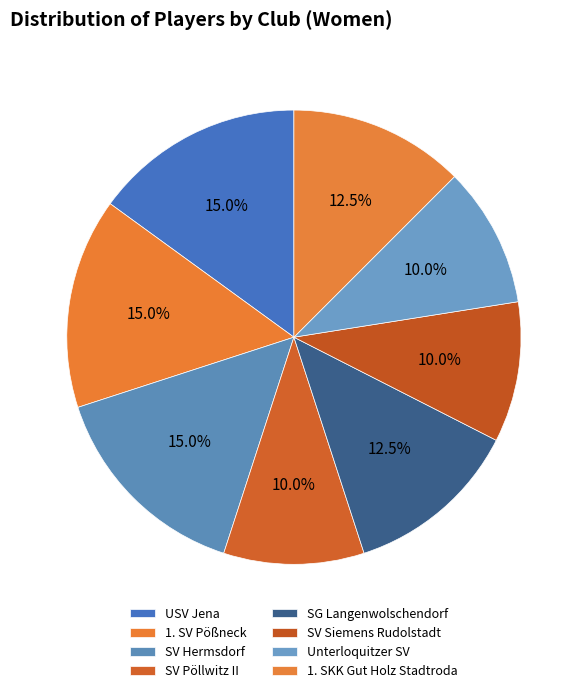

How much of the chart is everything except SV Hermsdorf?

85.0%